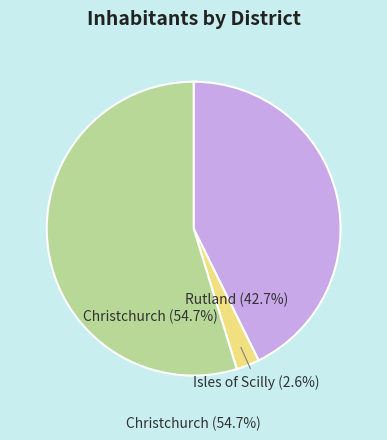

Is there any slice that represents more than half of the pie?

Yes